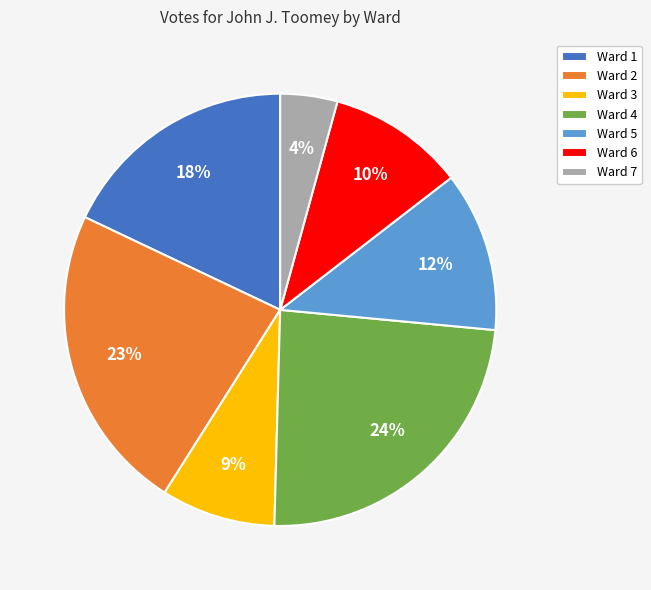

To the nearest percent, what is the difference between the largest and smallest slice percentages?

20%